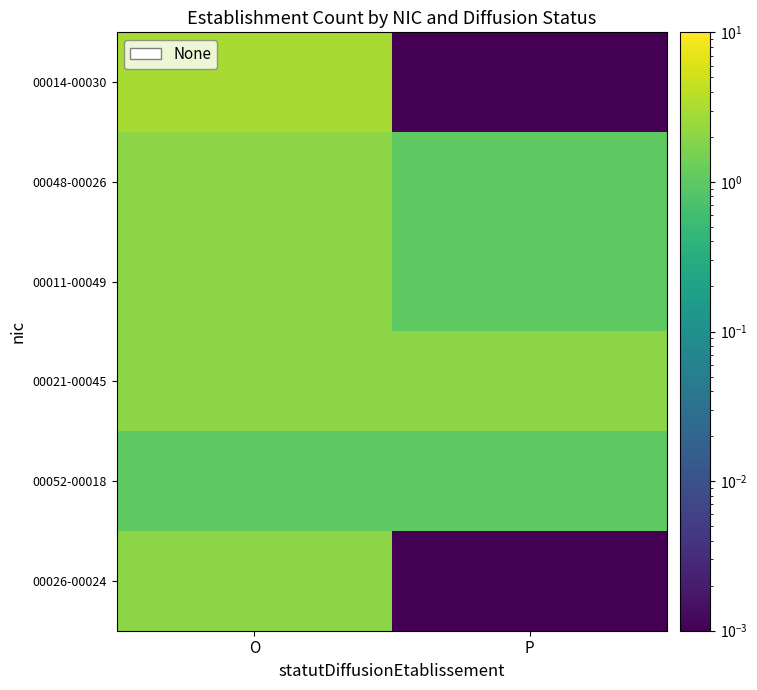

Reading right to left, extract all data points from this chart.

00014-00030: P=0.0	O=3.0
00048-00026: P=1.0	O=2.0
00011-00049: P=1.0	O=2.0
00021-00045: P=2.0	O=2.0
00052-00018: P=1.0	O=1.0
00026-00024: P=0.0	O=2.0